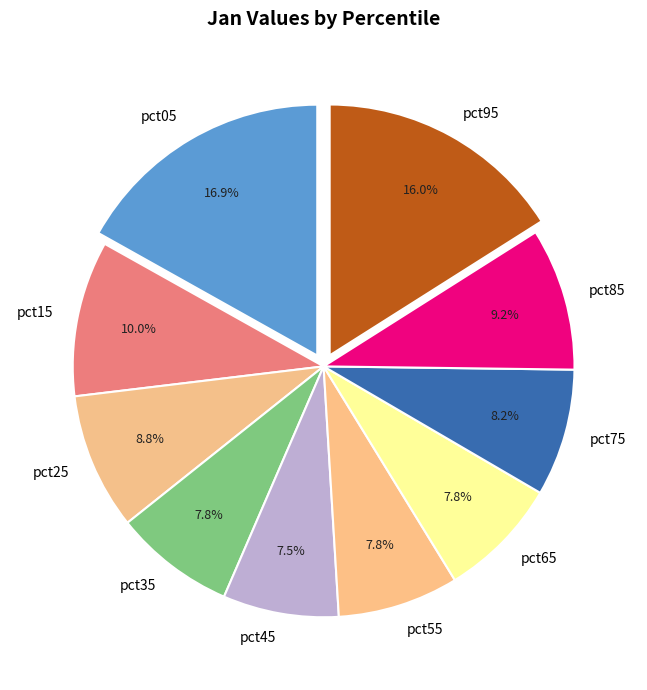

What is the largest slice in the pie chart?

pct05